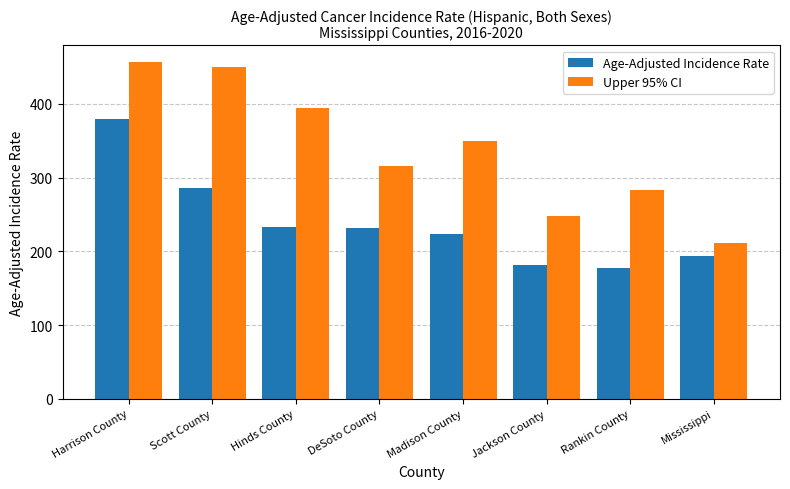

At which label is Upper 95% CI closest to 333?

Madison County